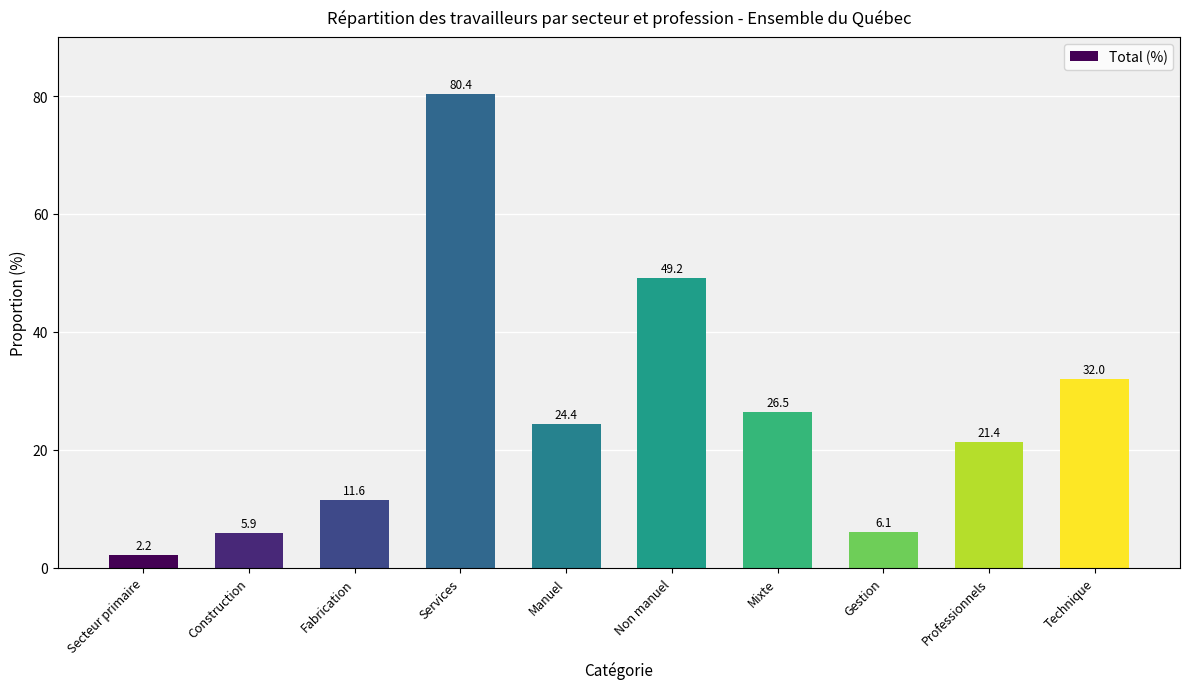

Which has a higher value, Professionnels or Mixte?

Mixte